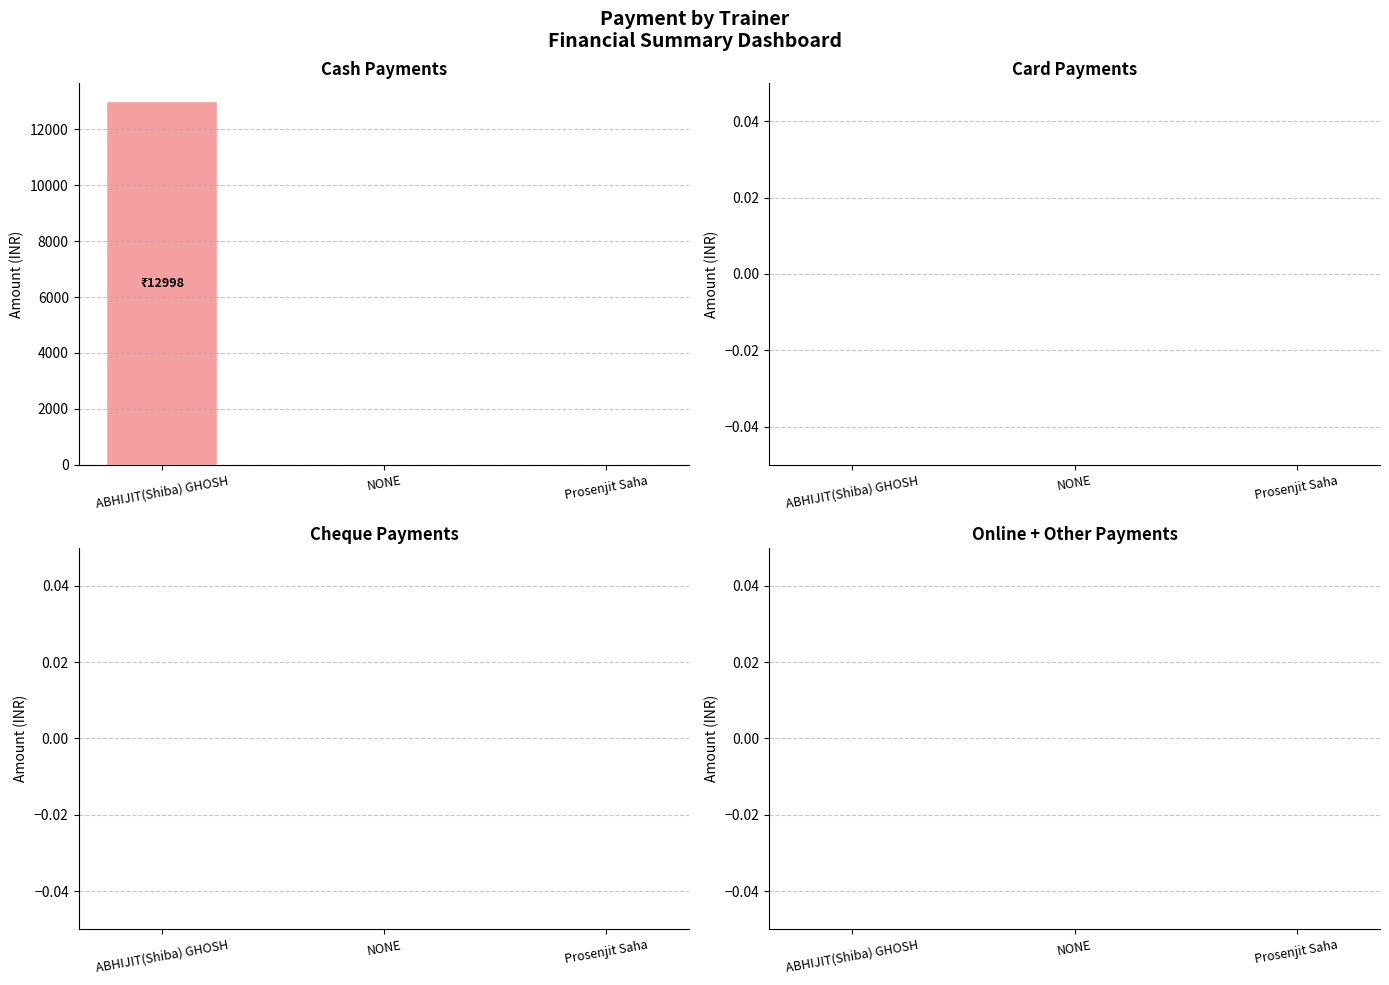

Is it true that the value at NONE is 4686?

False